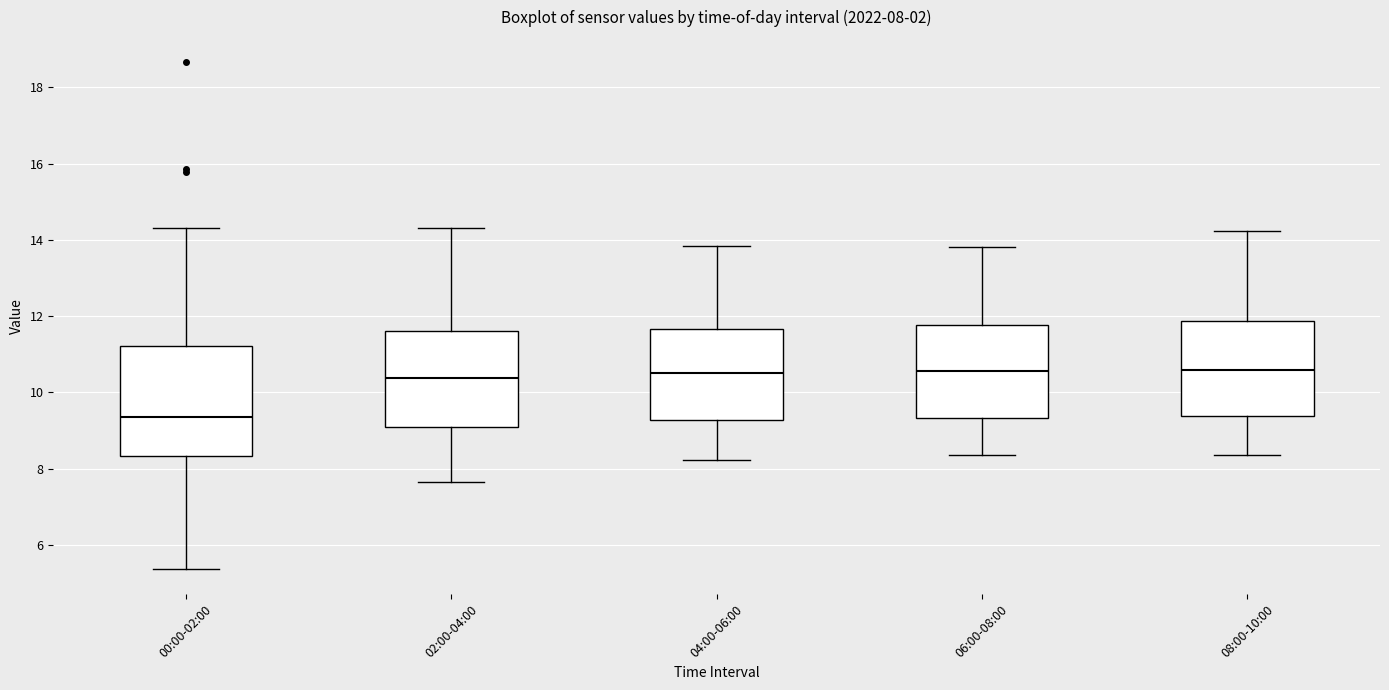

Comparing the boxes themselves (not the whiskers), which one is the tallest?

00:00-02:00